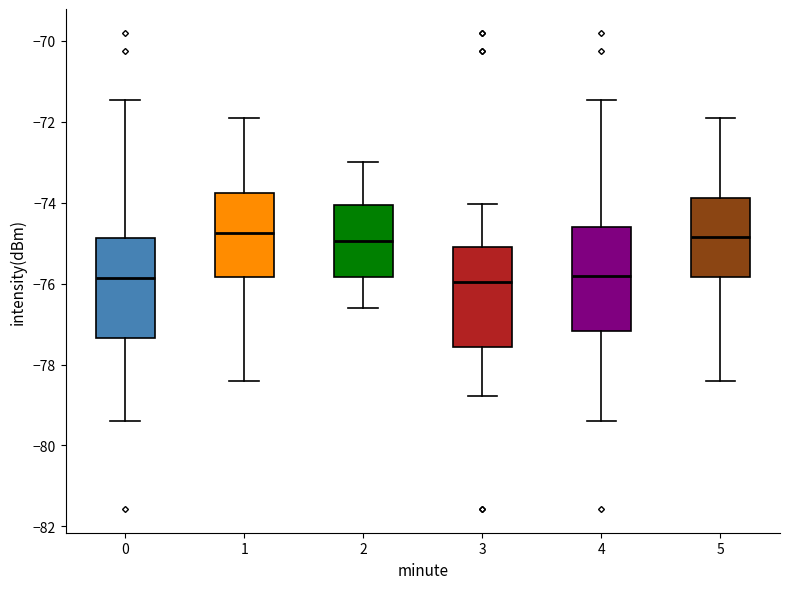

Reading left to right, transcribe this box plot: for each box, give where its median line is, the range the box spans, and where its two whiskers end, as read against the y-axis. The values are not printed on the chart, so give them approximately, as read against the axis.

0: median -75.8, box -77.4 to -74.8, whiskers -79.4 to -71.4
1: median -74.8, box -75.8 to -73.8, whiskers -78.4 to -71.8
2: median -75.0, box -75.8 to -74.0, whiskers -76.6 to -73.0
3: median -76.0, box -77.6 to -75.0, whiskers -78.8 to -74.0
4: median -75.8, box -77.2 to -74.6, whiskers -79.4 to -71.4
5: median -74.8, box -75.8 to -73.8, whiskers -78.4 to -71.8